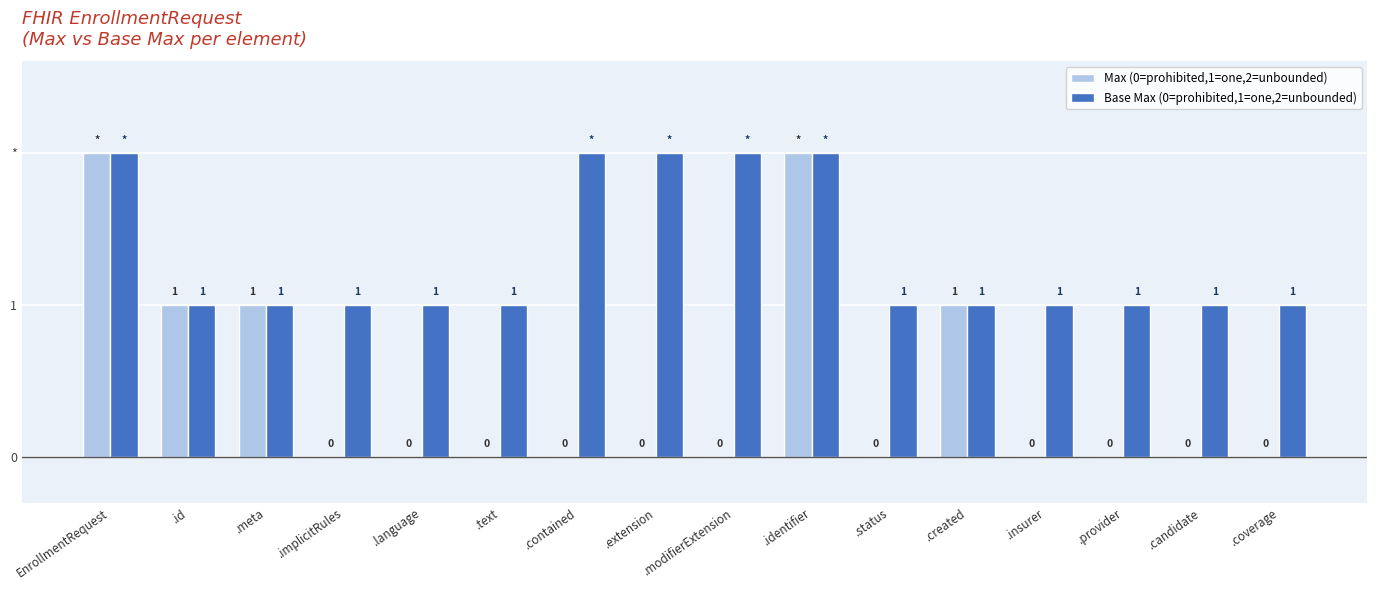

Does the chart contain stacked bars?

No